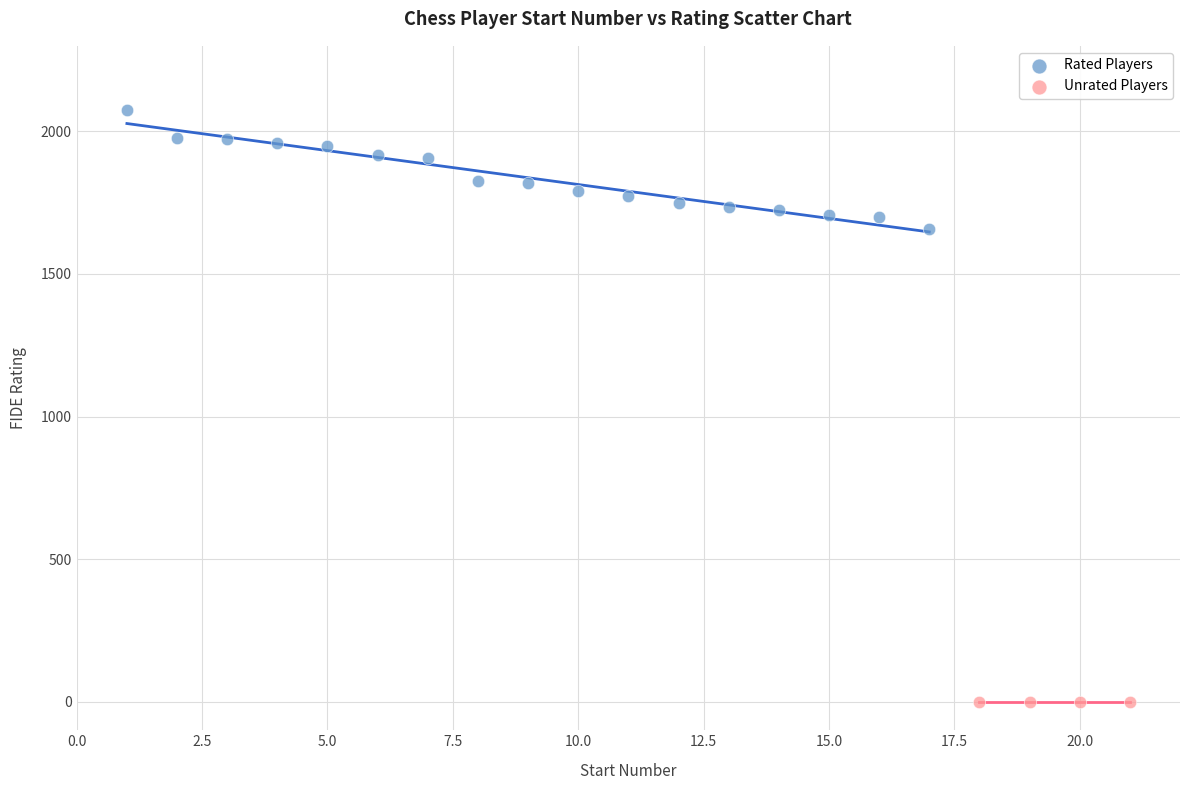

Which series reaches the maximum Y coordinate?

Rated Players